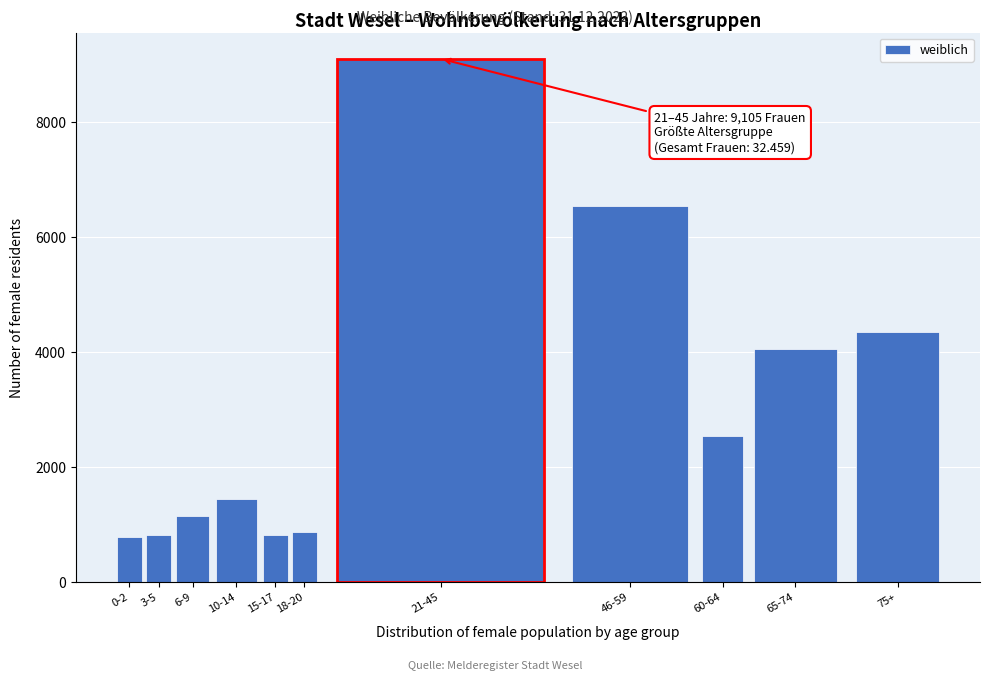

Between 0-2 and 6-9, which is larger?

6-9